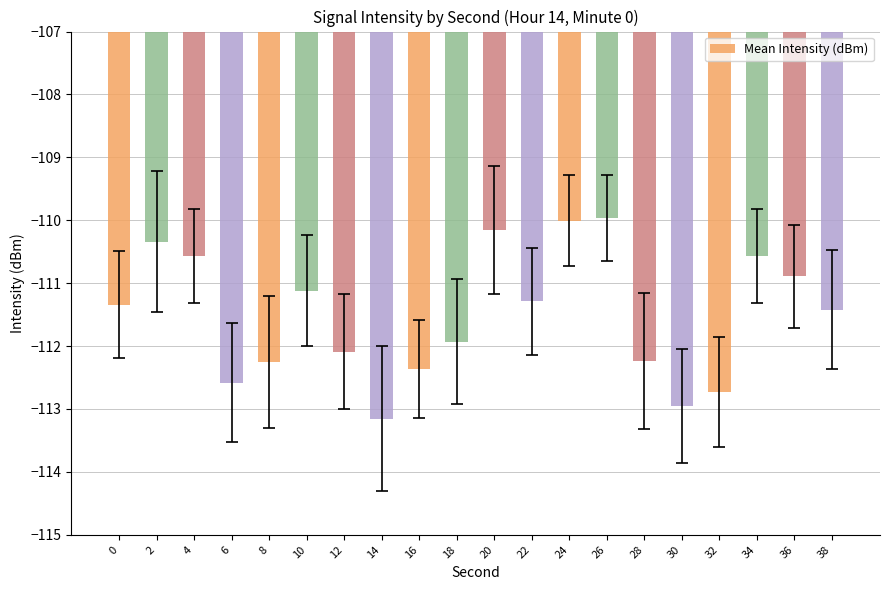

What is the change in value from 2 to 8?

-1.9